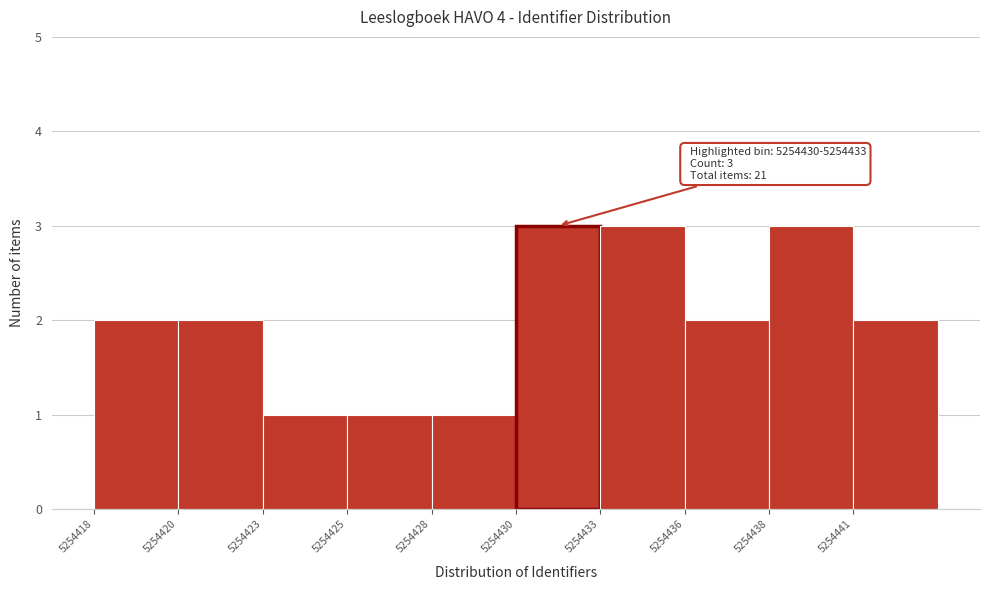

Reading left to right, what are all the values shown in this chart?

2	2	1	1	1	3	3	2	3	2